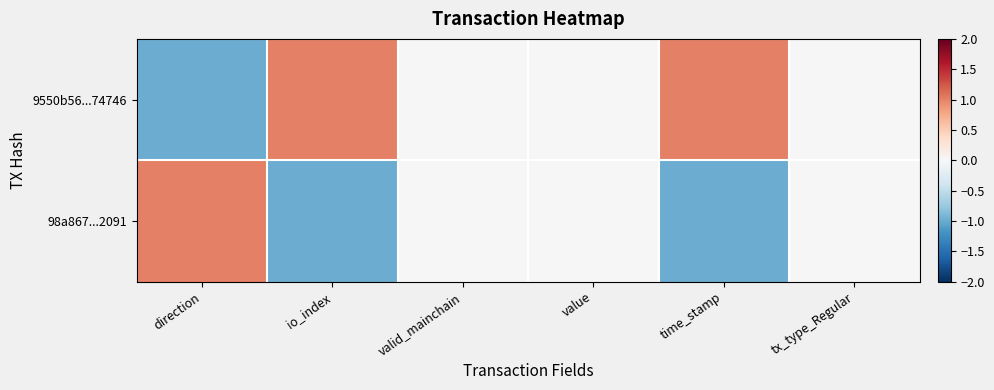

Which series has the widest spread of values?

9550b56...74746